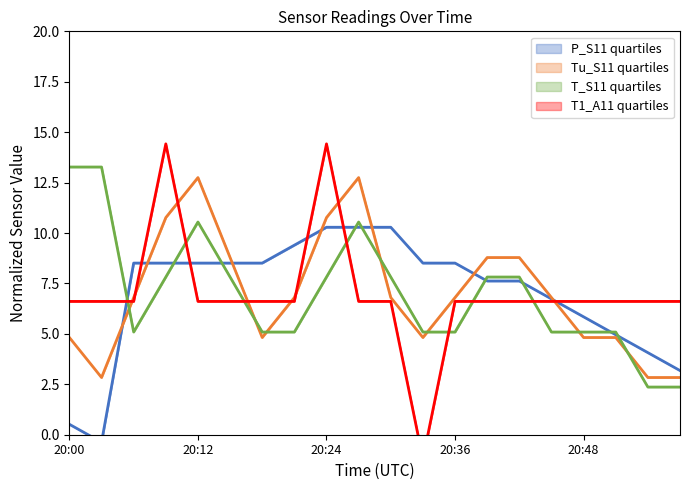

After their last crossing, which series has the higher values: T_S11 or P_S11?

P_S11